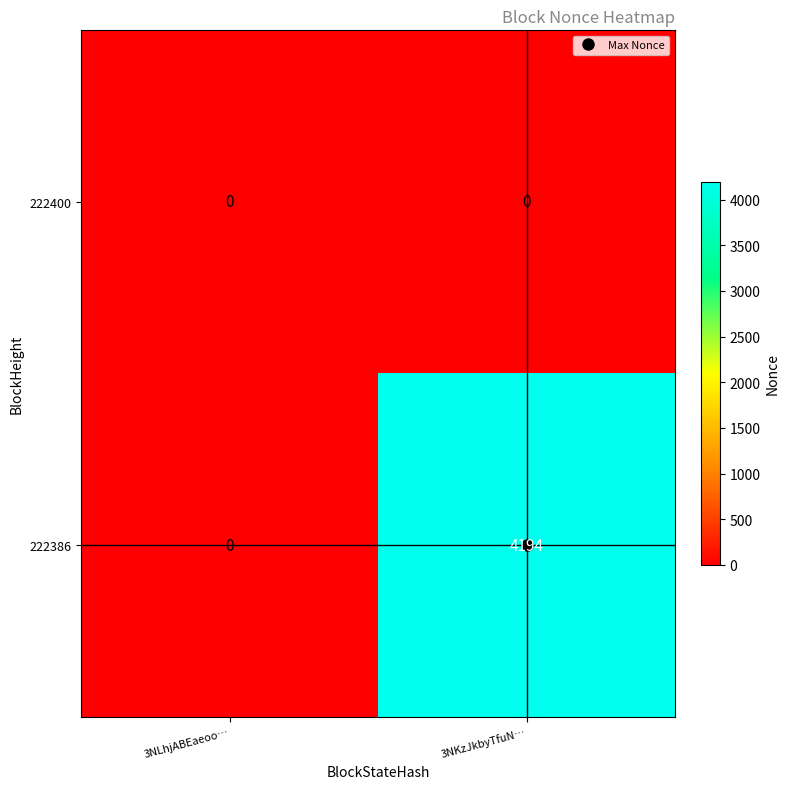

Count the number of data series in this chart.

2